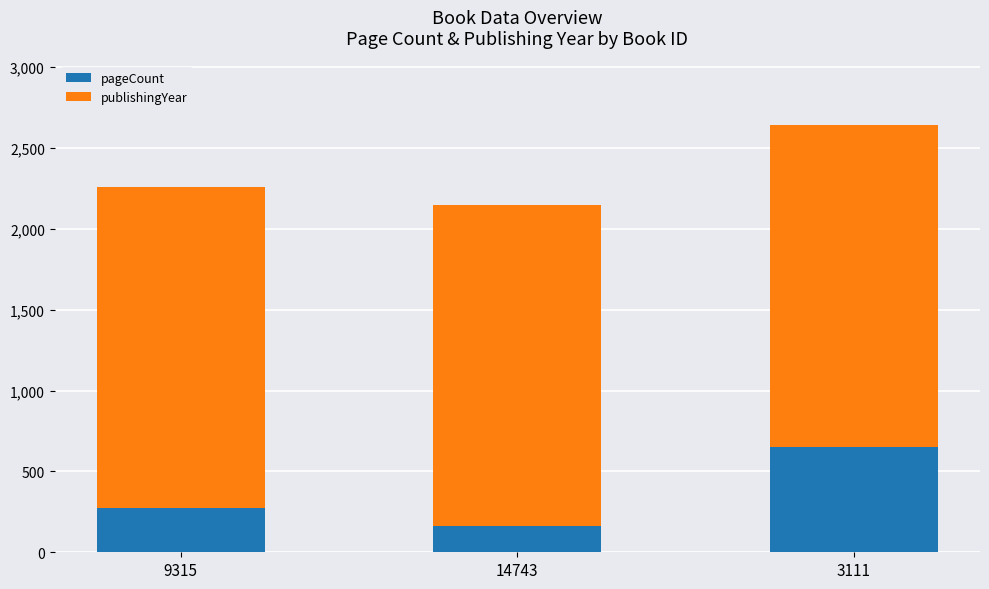

What is the sum of all pageCount values?

1080